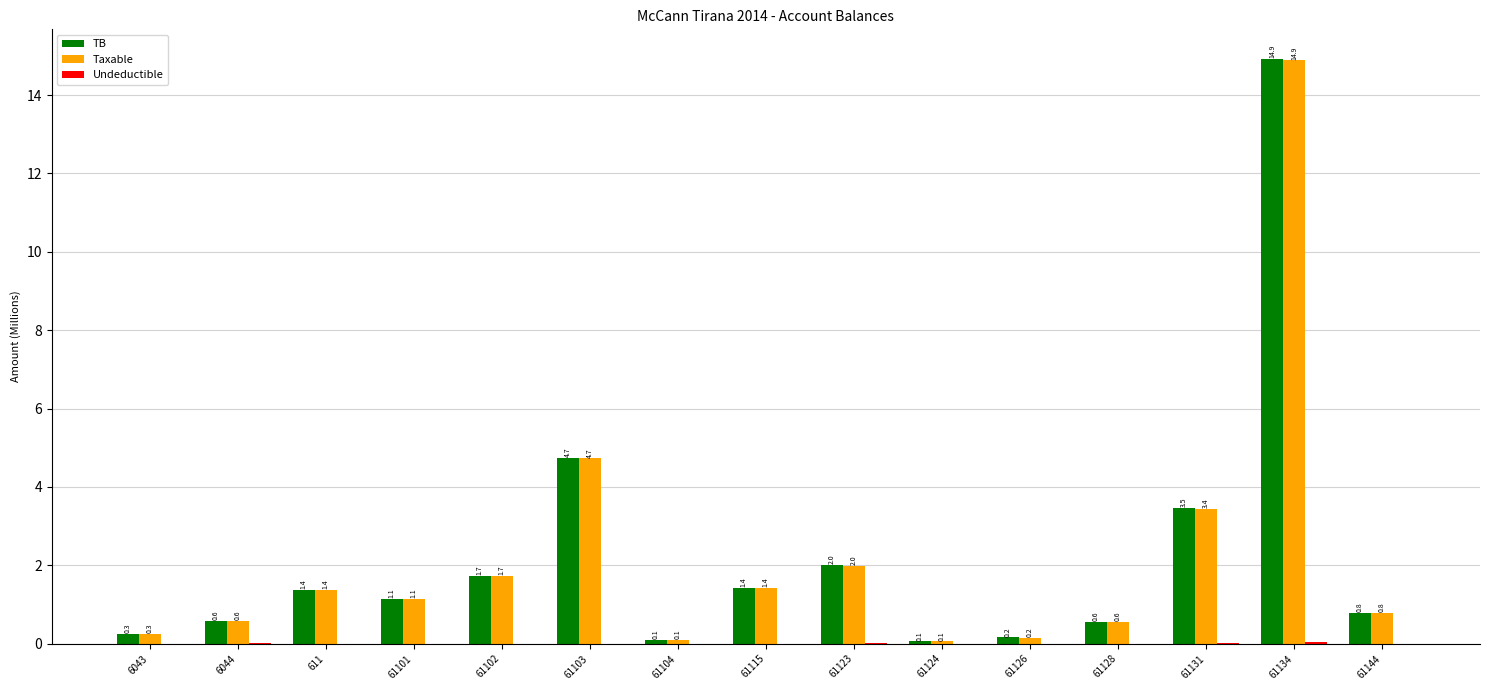

The TB series shows 4.7 at 61103. True or false?

True